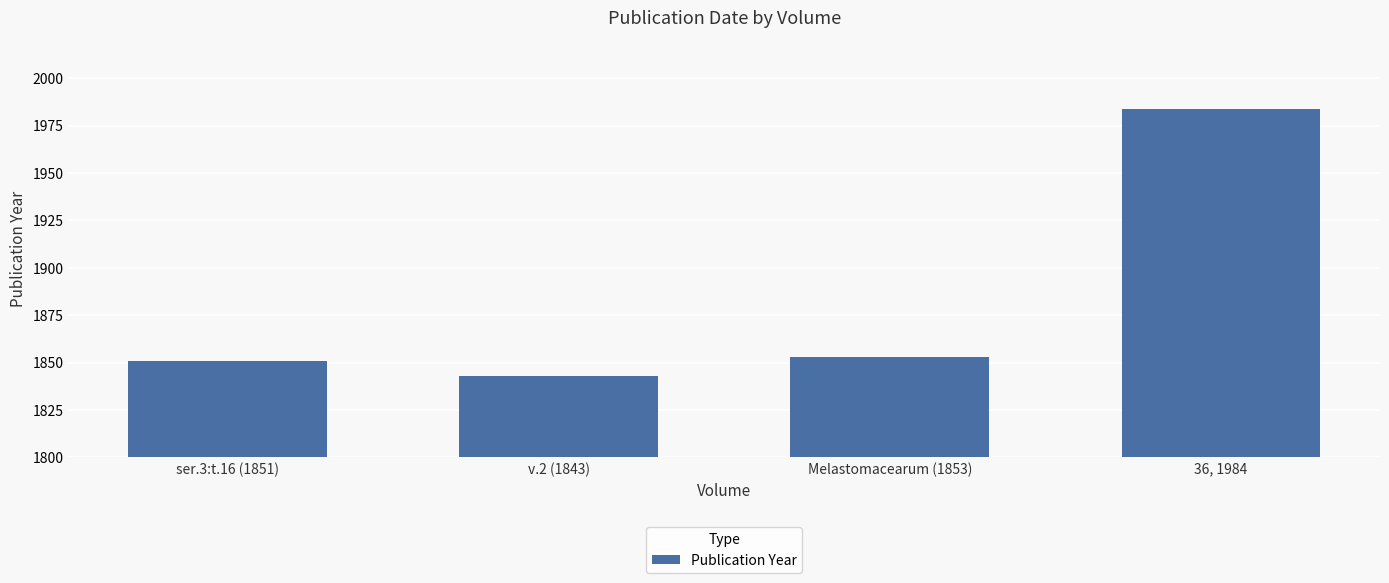

What is the difference between the values at v.2 (1843) and ser.3:t.16 (1851)?

8